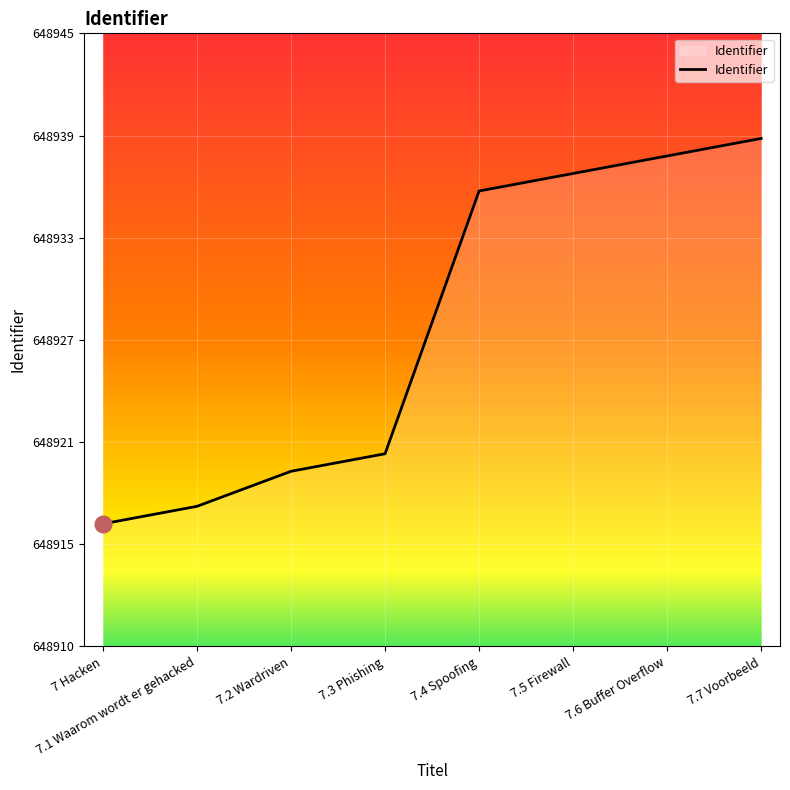

Is it true that the value at 7.5 Firewall is 188454?

False